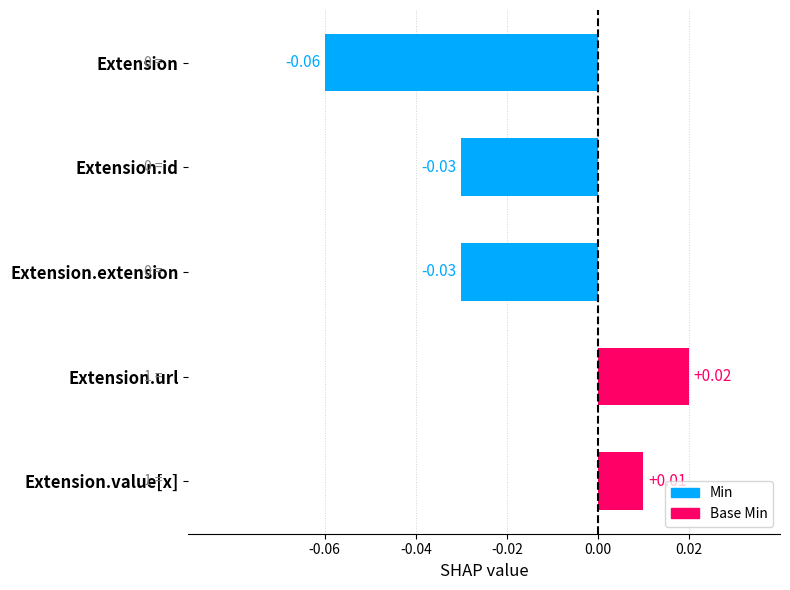

Which has a higher value, Extension or Extension.id?

Extension.id